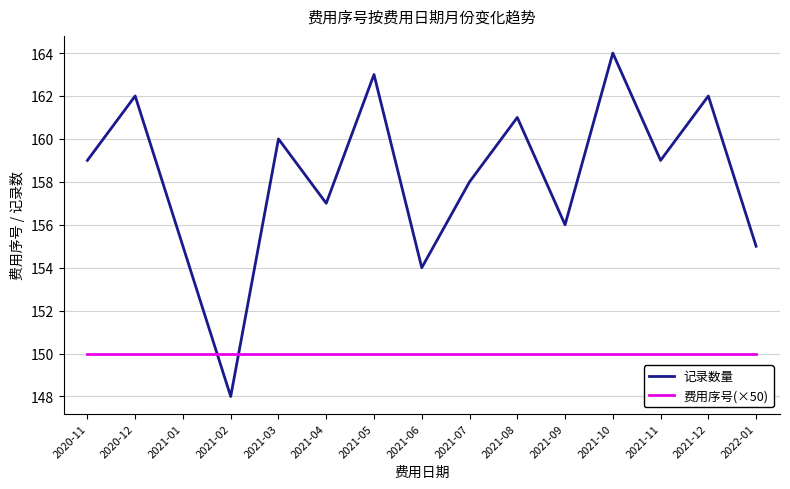

Which category has the highest value across all series?

2021-10